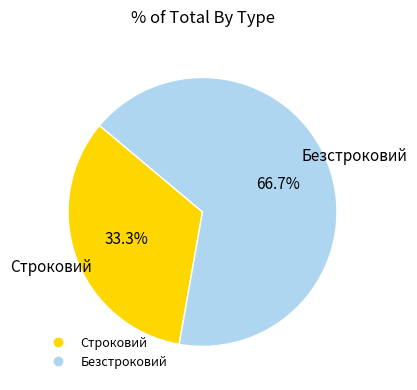

True or false: Строковий accounts for 33% of the total.

True